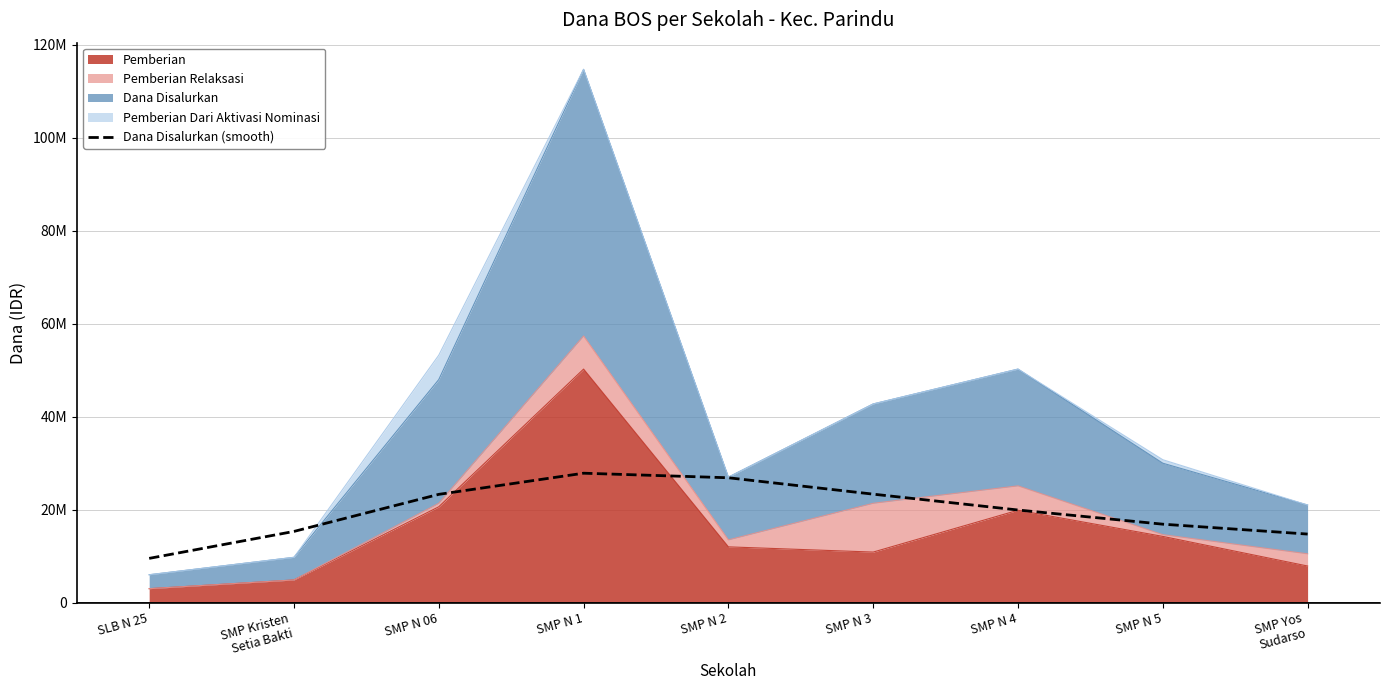

What is the sum of the values at SMP N 1 and SLB N 25?

37367548.7